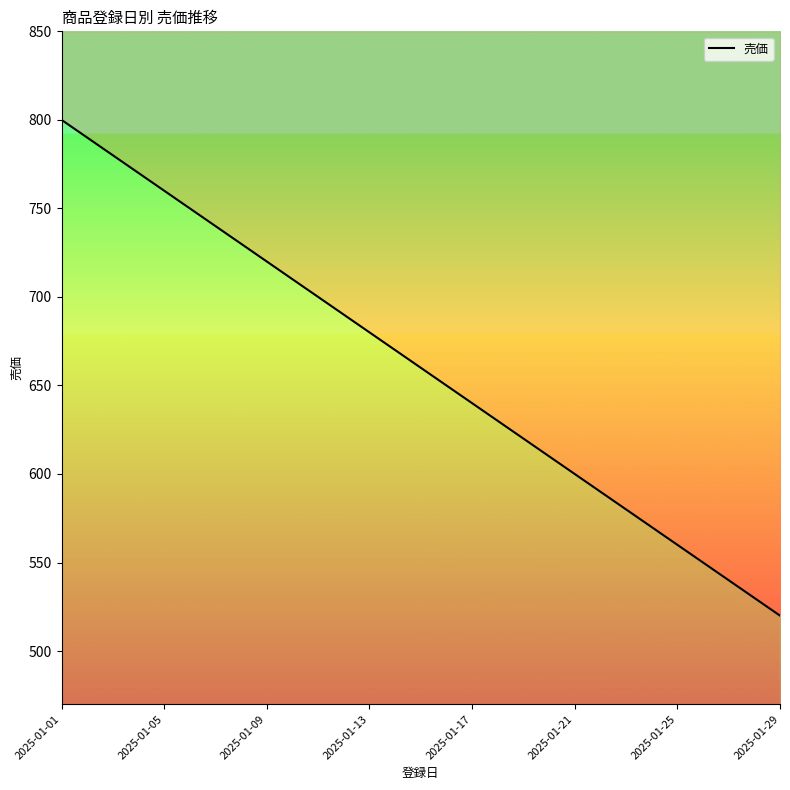

The value at 14 is 660. True or false?

True